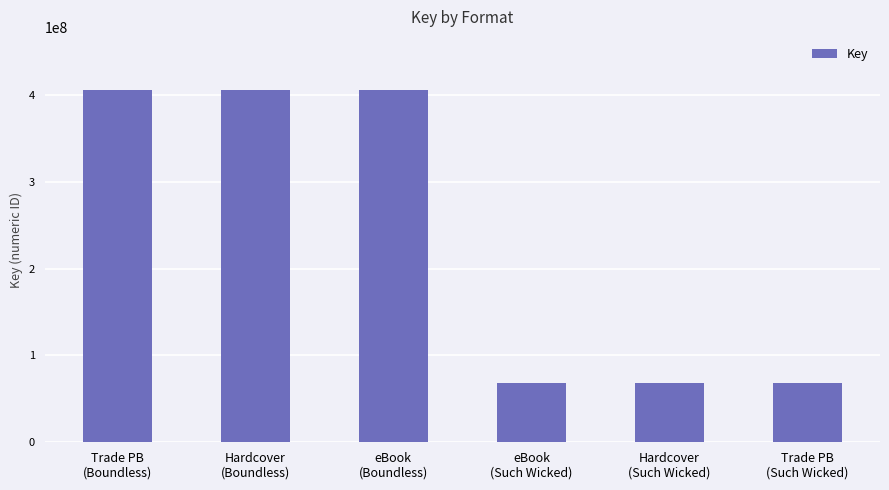

What is the minimum value shown in the chart?

68554247